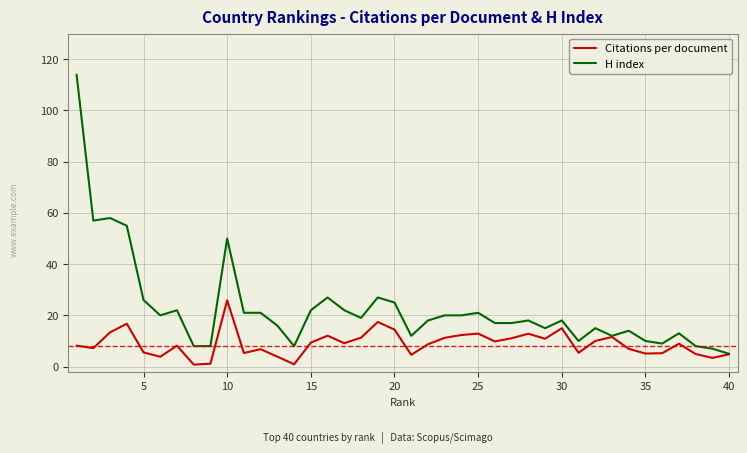

What is the sum of all Citations per document values?

357.1